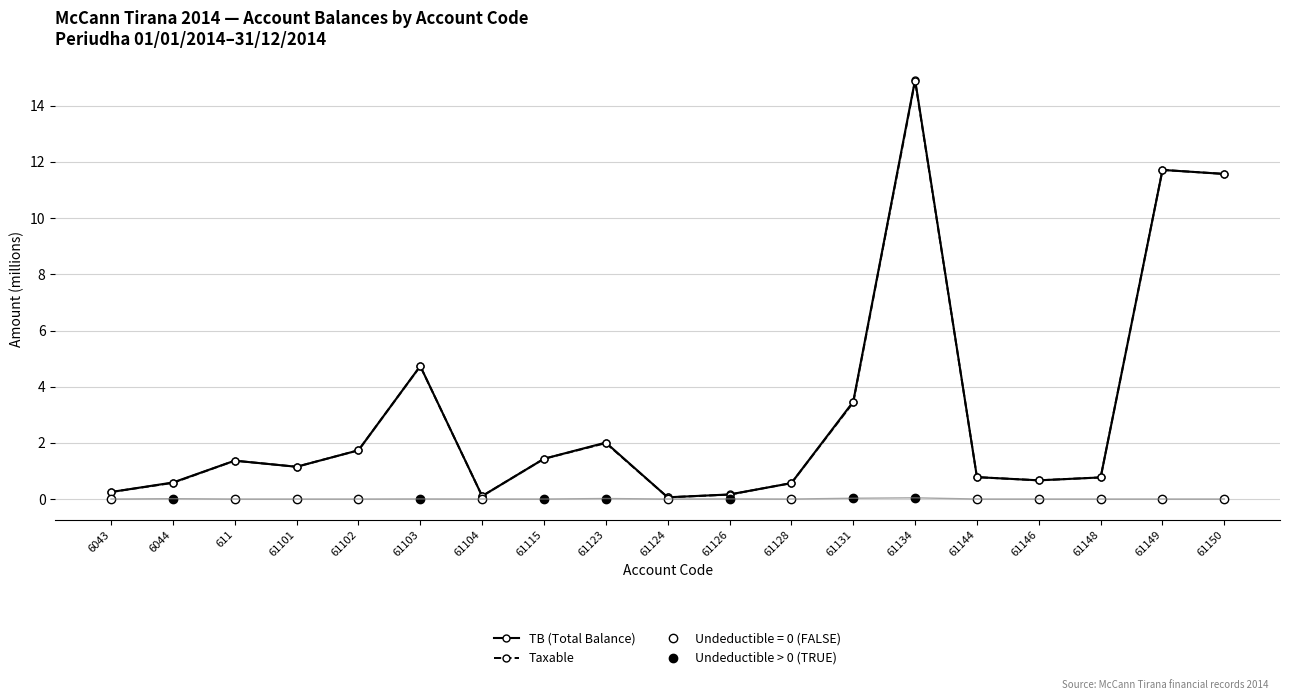

True or false: Taxable and TB (Total Balance) cross at least once.

False